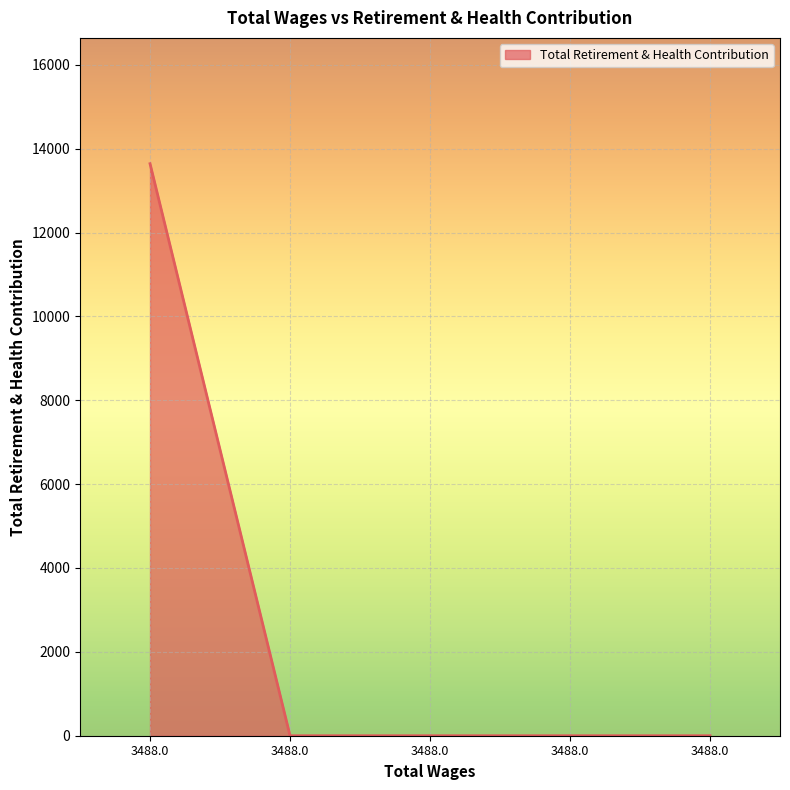

How many distinct data groups are displayed?

1